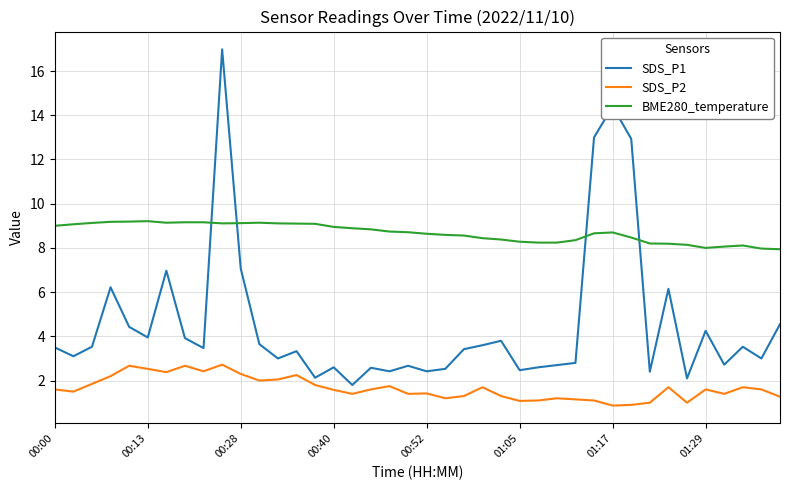

True or false: SDS_P1 and BME280_temperature cross at least once.

True